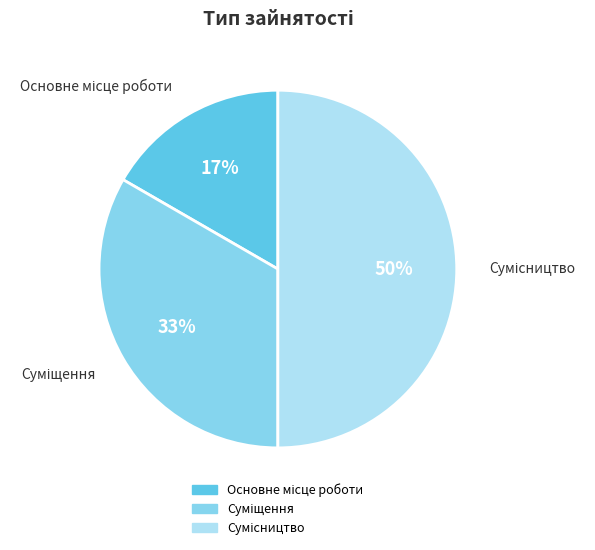

To the nearest percent, what is the difference between the largest and smallest slice percentages?

33%